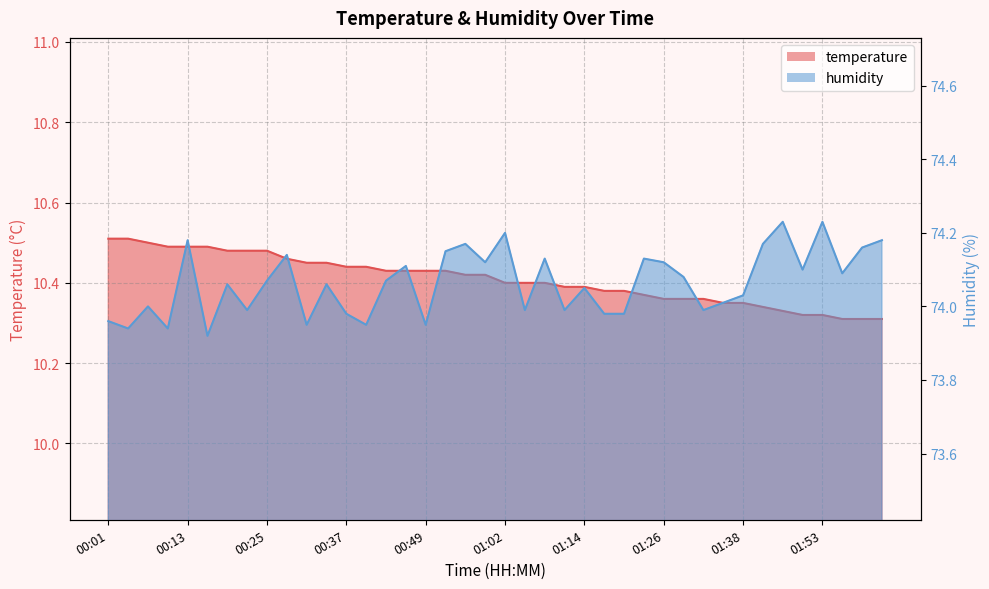

True or false: temperature has a value of 10.4 at 00:52.

True